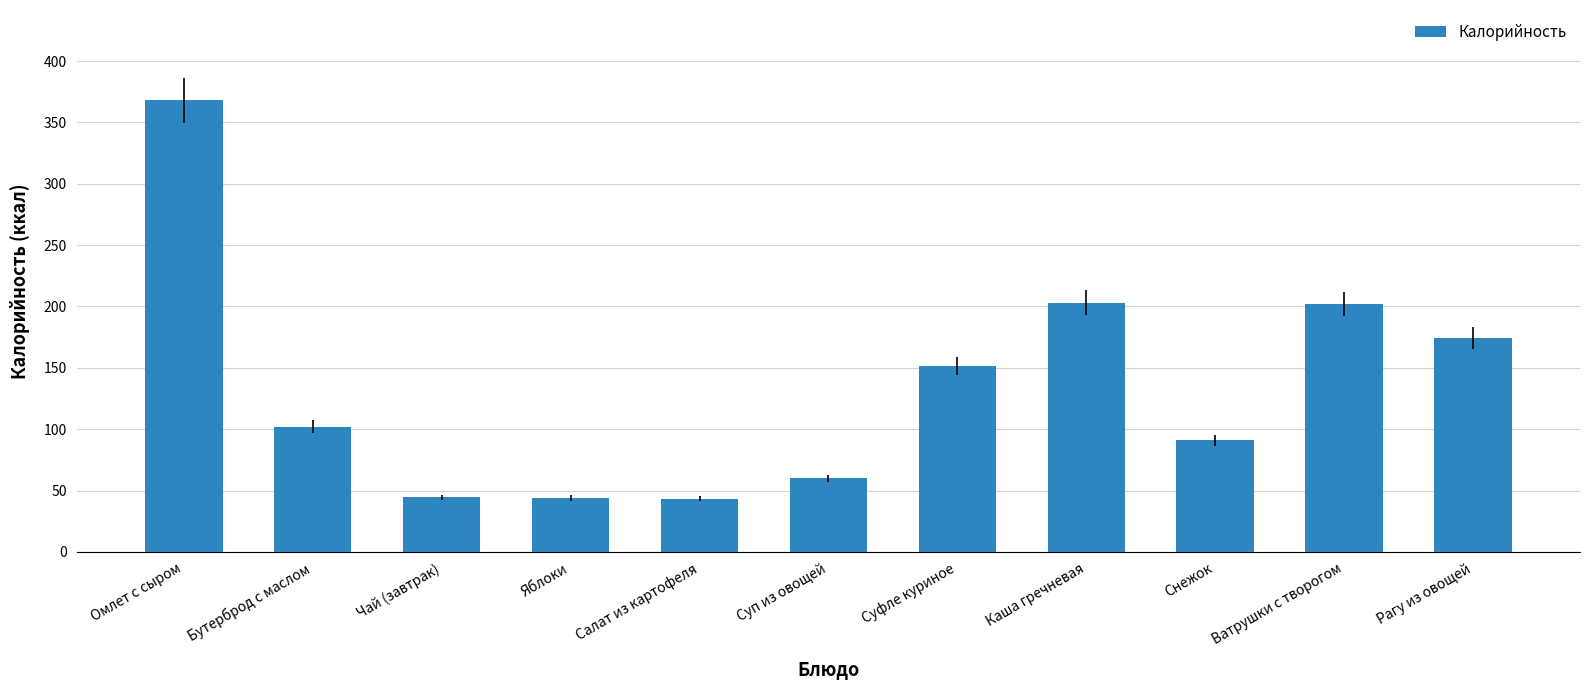

Count the number of data series in this chart.

1